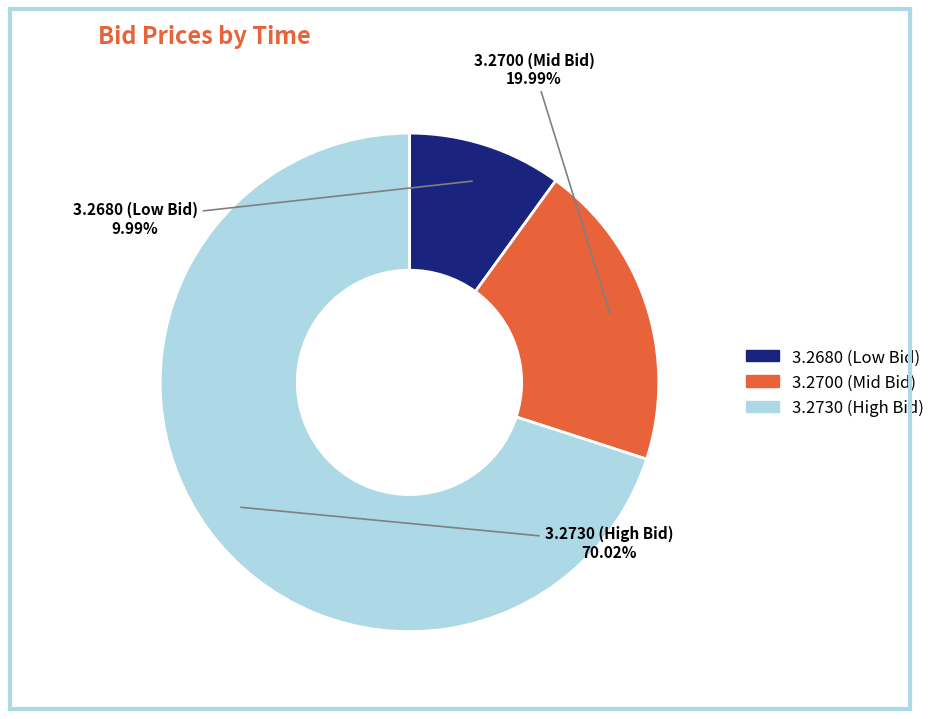

Is there any slice that represents more than half of the pie?

Yes